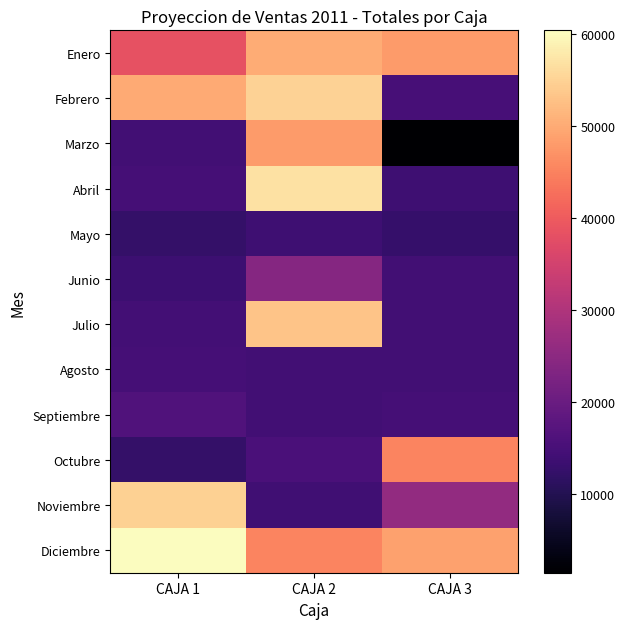

Reading left to right, transcribe all the data shown in this chart.

Enero: CAJA 1=38500	CAJA 2=50200	CAJA 3=48136
Febrero: CAJA 1=49852	CAJA 2=55105	CAJA 3=14871
Marzo: CAJA 1=14259	CAJA 2=47972	CAJA 3=1433
Abril: CAJA 1=14727	CAJA 2=56804	CAJA 3=13798
Mayo: CAJA 1=12438	CAJA 2=13805	CAJA 3=12503
Junio: CAJA 1=13526	CAJA 2=24157	CAJA 3=14234
Julio: CAJA 1=14370	CAJA 2=53114	CAJA 3=14246
Agosto: CAJA 1=14735	CAJA 2=14241	CAJA 3=14233
Septiembre: CAJA 1=16189	CAJA 2=14253	CAJA 3=14775
Octubre: CAJA 1=12446	CAJA 2=15463	CAJA 3=45368
Noviembre: CAJA 1=54741	CAJA 2=14067	CAJA 3=25918
Diciembre: CAJA 1=60410	CAJA 2=45389	CAJA 3=48741